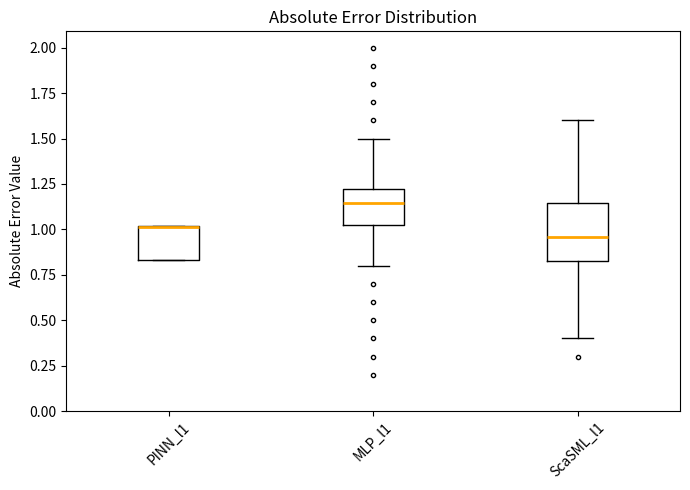

Where is the upper edge of the box for PINN_l1 on the y-axis? The values are not printed on the chart, so give them approximately, as read against the axis.

1.00